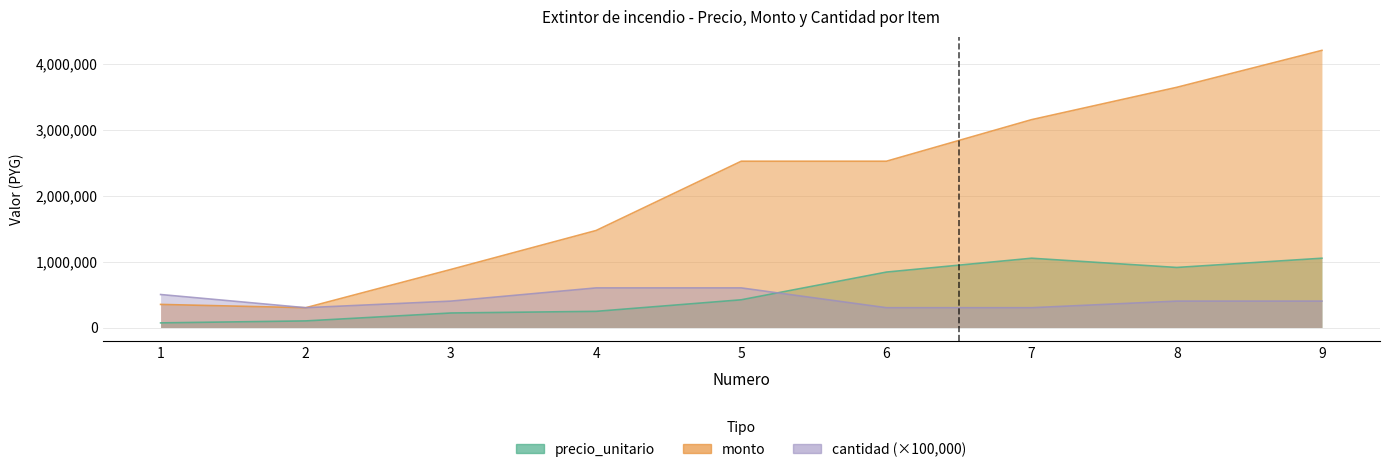

Where is the first local maximum for precio_unitario?

7